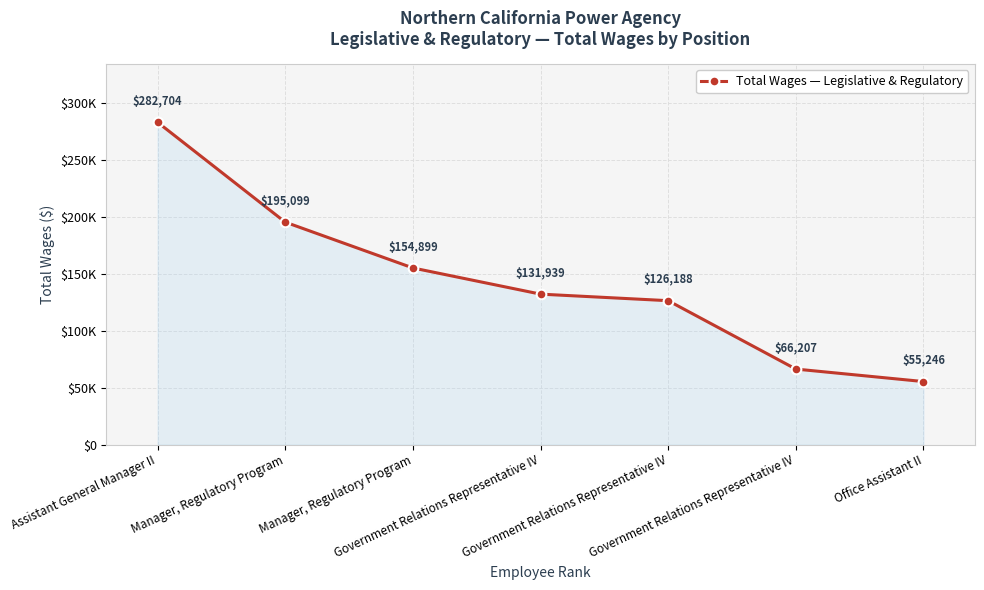

What is the greatest value displayed?

282704